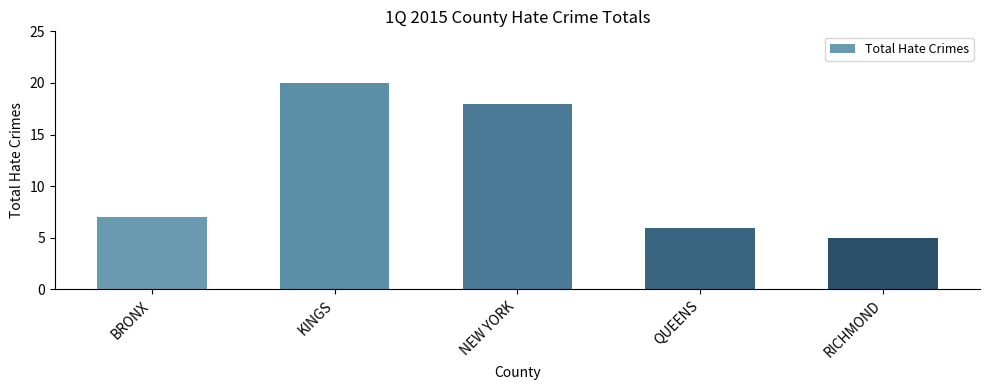

What is the ratio of the value at QUEENS to the value at NEW YORK?

0.3